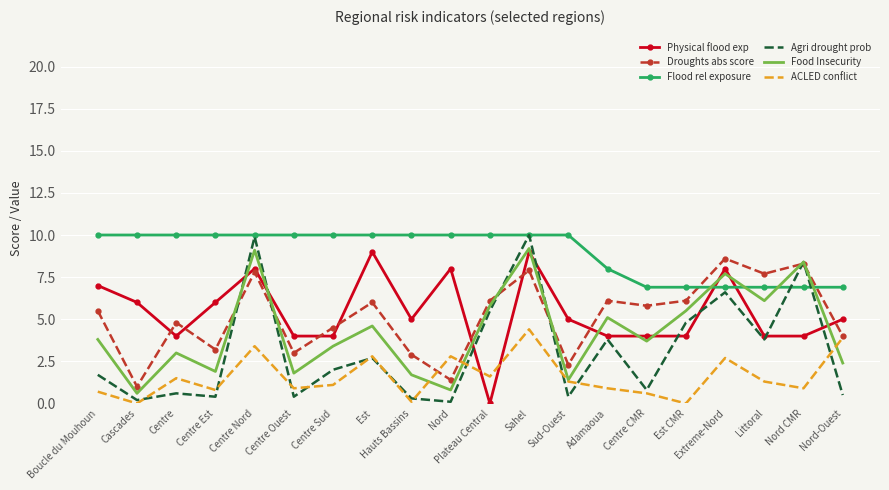

The ACLED conflict series shows 0.6 at Littoral. True or false?

False